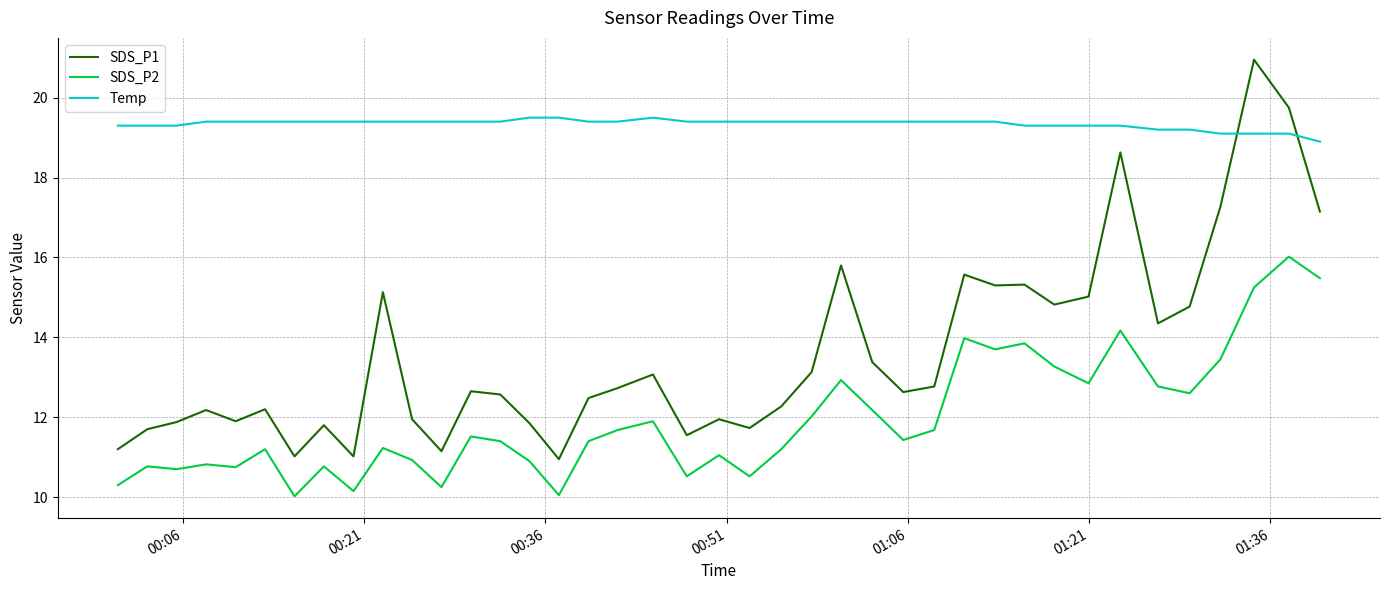

Does the chart display data point markers on the line(s)?

No